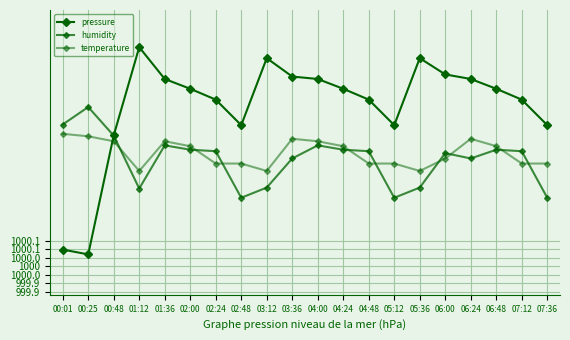

Is this an area chart (filled region under the line)?

No